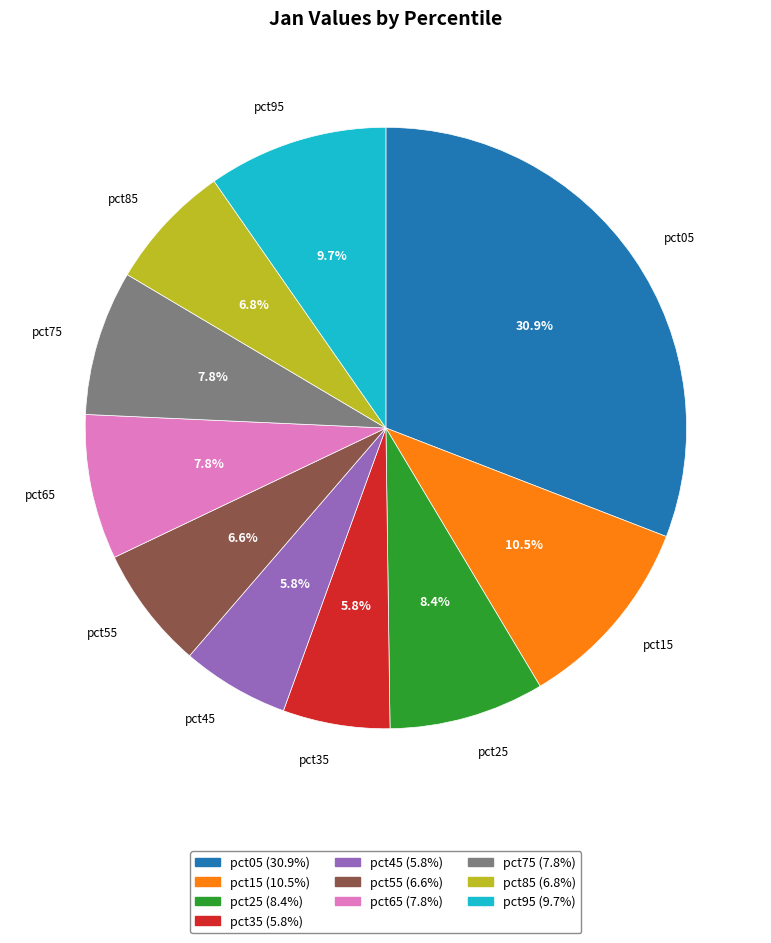

Does any single category account for the majority?

No